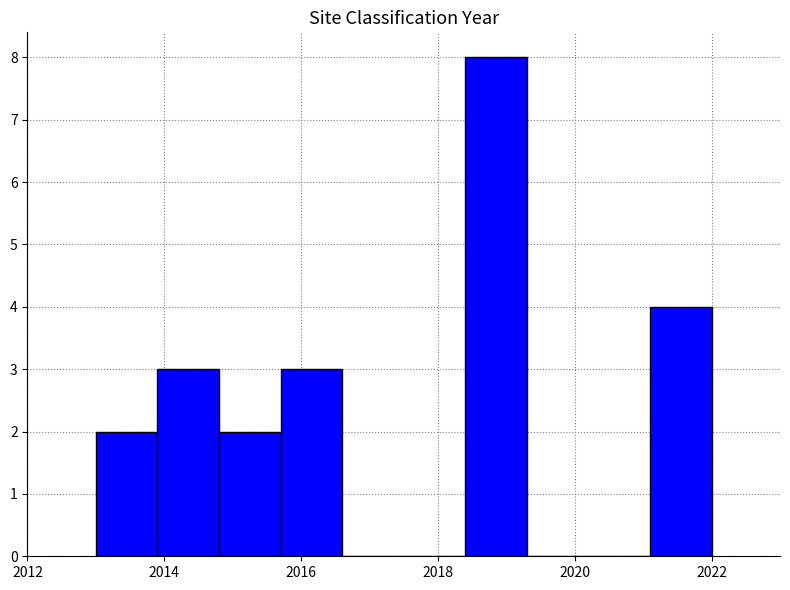

Reading left to right, transcribe this chart: for each bar, give the range it covers on the x-axis and its height. Neither the bar edges nor the heights are printed on the chart, so give them approximately, as read against the axes.

2013.0 to 2013.9: 2
2013.9 to 2014.8: 3
2014.8 to 2015.7: 2
2015.7 to 2016.6: 3
2016.6 to 2017.5: 0
2017.5 to 2018.4: 0
2018.4 to 2019.3: 8
2019.3 to 2020.2: 0
2020.2 to 2021.1: 0
2021.1 to 2022.0: 4